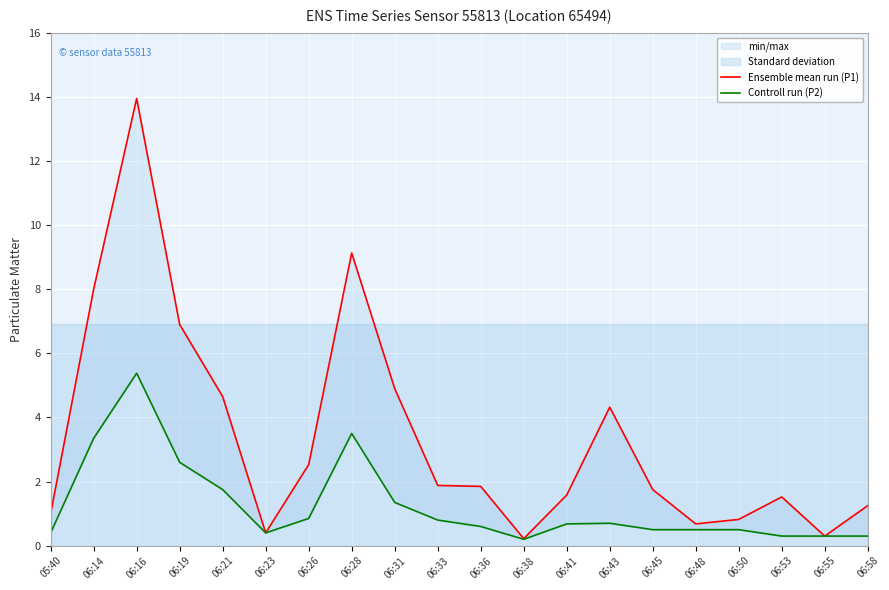

True or false: Ensemble mean run (P1) and Controll run (P2) cross at least once.

False